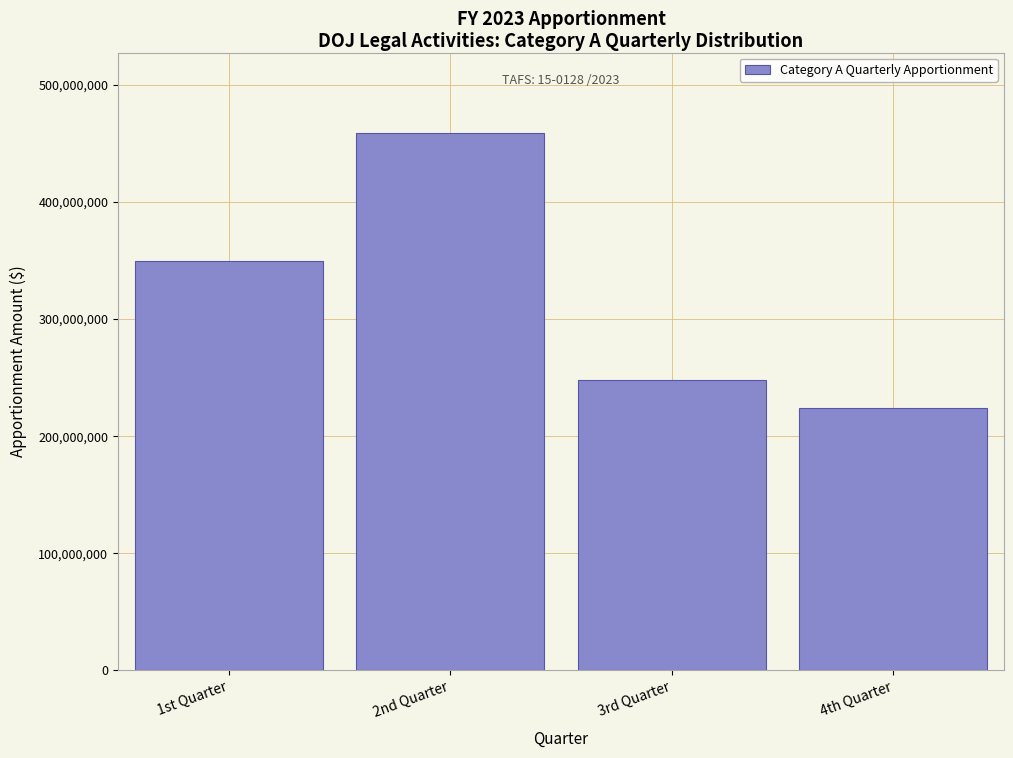

Reading left to right, what are all the values shown in this chart?

349776134	458873430	247786375	223624661